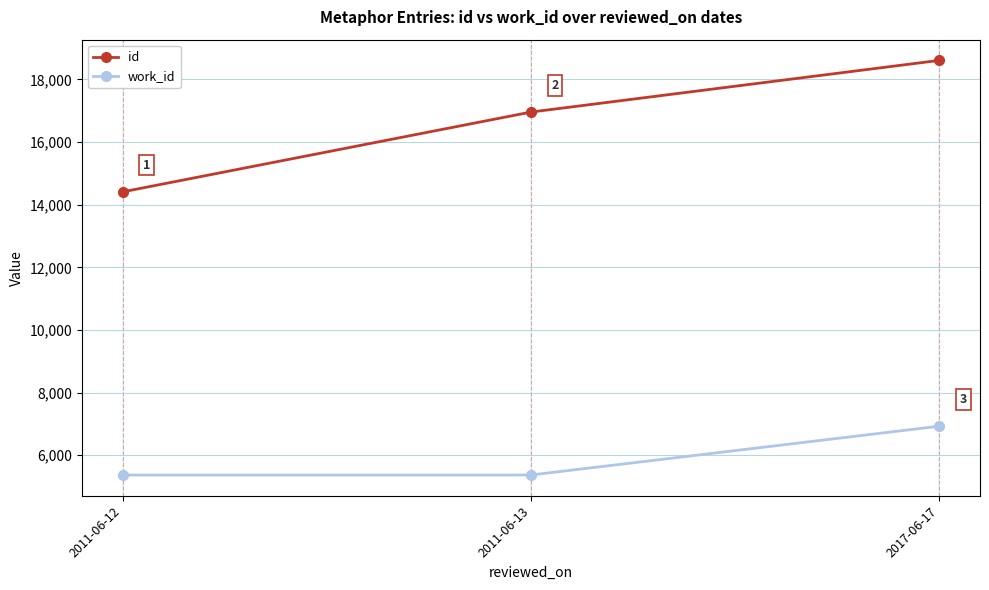

Is the value of work_id at 2011-06-12 greater than the value of id at 2017-06-17?

No